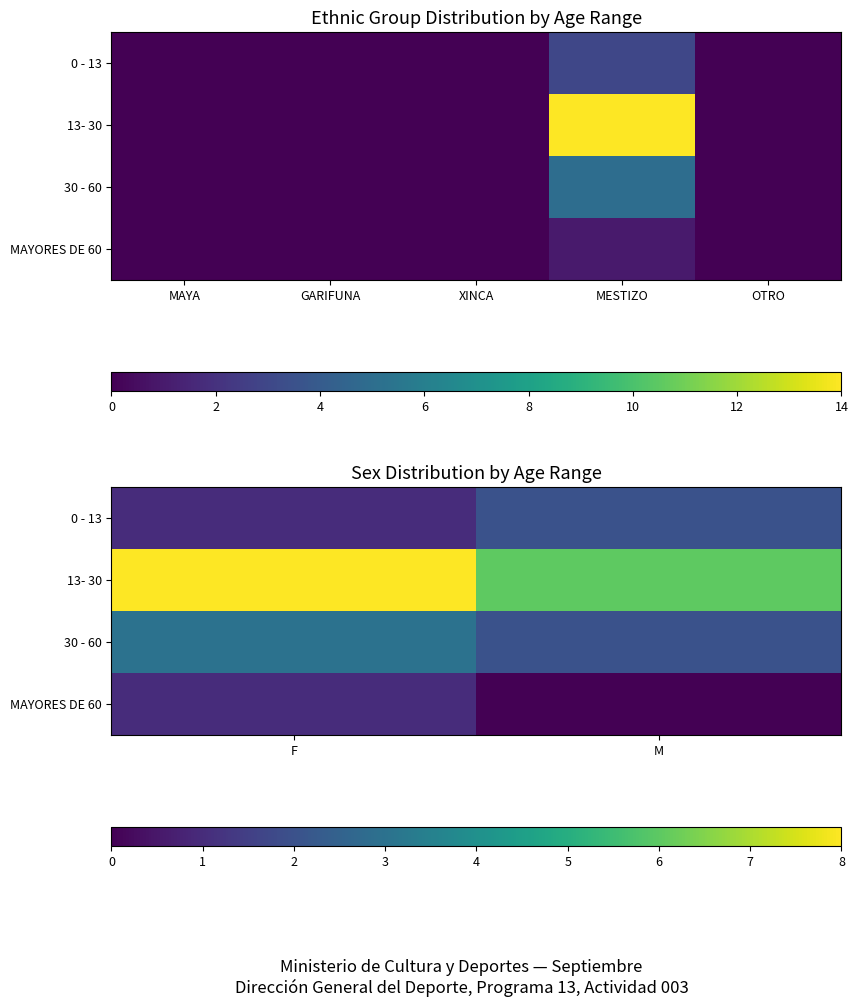

How many 13- 30 values are between 6 and 8?

2